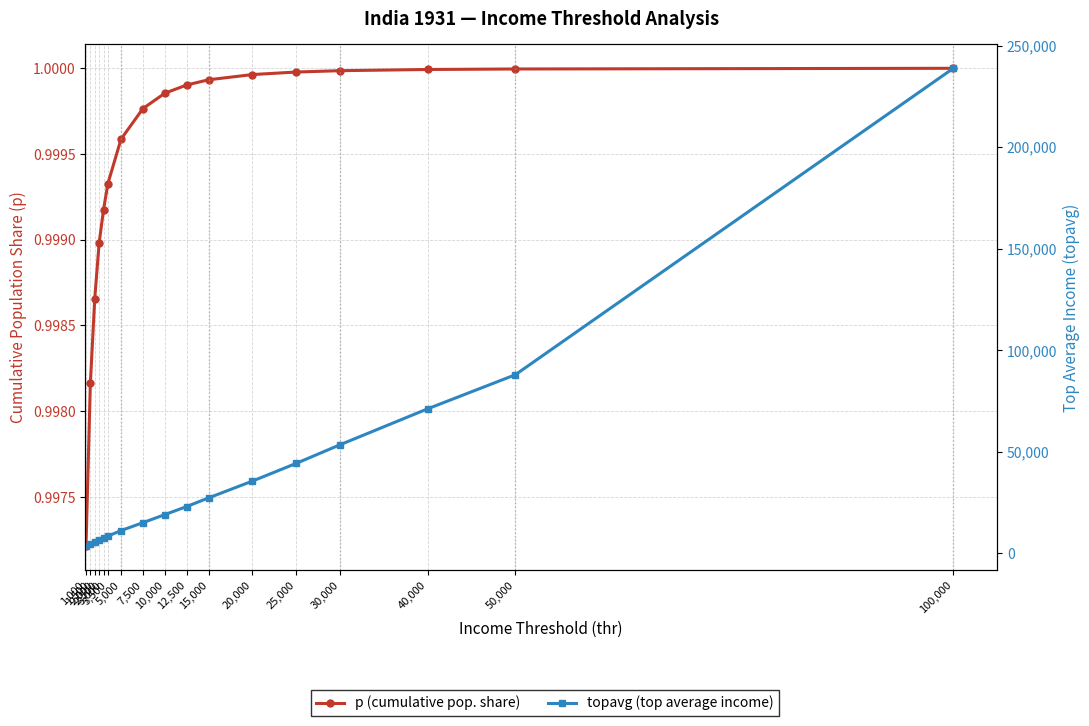

Rank the series by their average value, from lowest to highest.

p (cumulative pop. share), topavg (top average income)